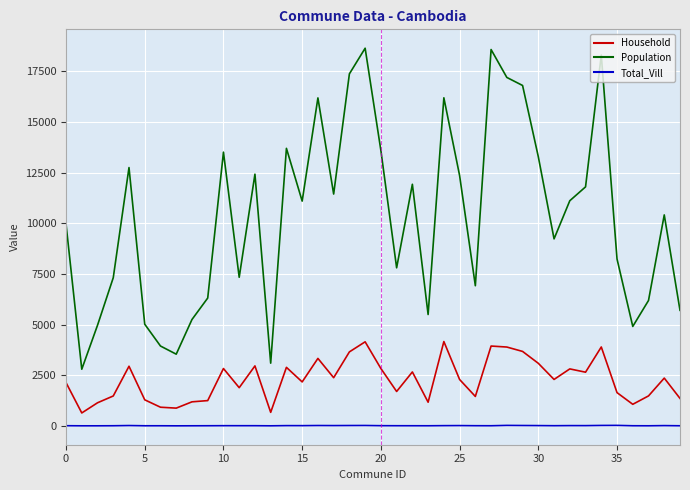

What are all the series names shown in the legend?

Household, Population, Total_Vill